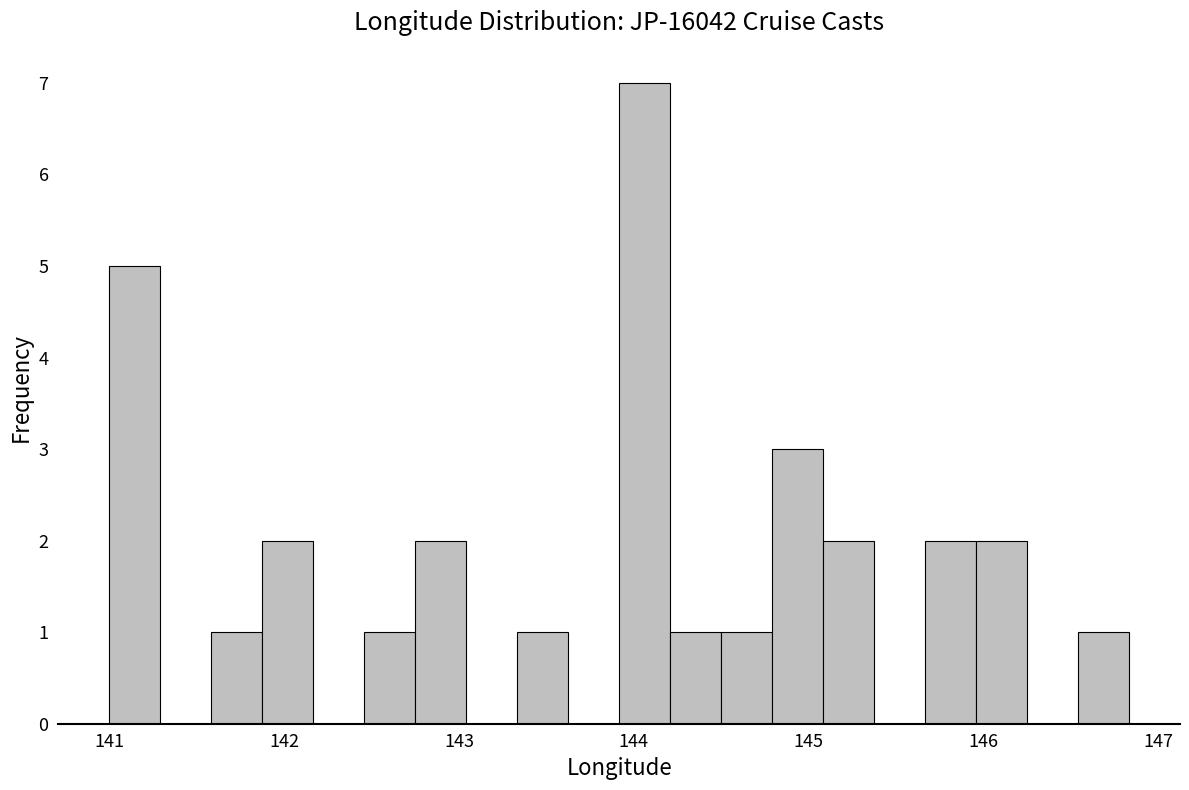

Read against the x-axis, roughly where is the centre of the tallest bar?

144.1